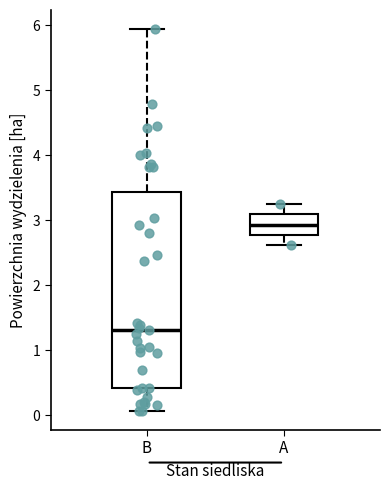

Reading left to right, transcribe this box plot: for each box, give where its median line is, the range the box spans, and where its two whiskers end, as read against the y-axis. The values are not printed on the chart, so give them approximately, as read against the axis.

B: median 1.3, box 0.4 to 3.4, whiskers 0.1 to 5.9
A: median 2.9, box 2.8 to 3.1, whiskers 2.6 to 3.3